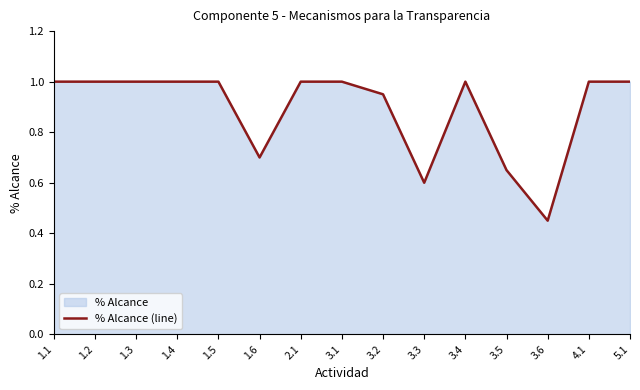

What is the difference between the maximum and minimum values?

0.6